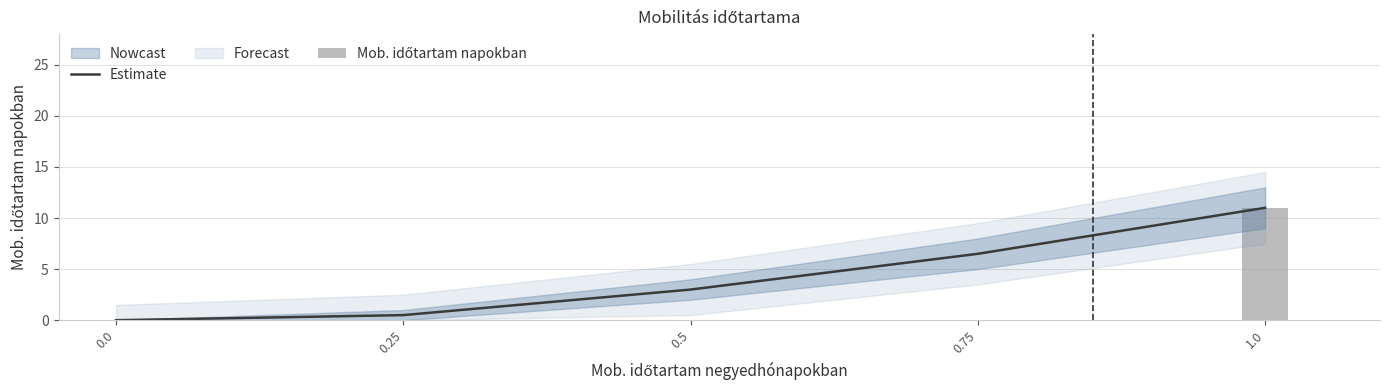

Is it true that Estimate equals 17.2 at 1.0?

False